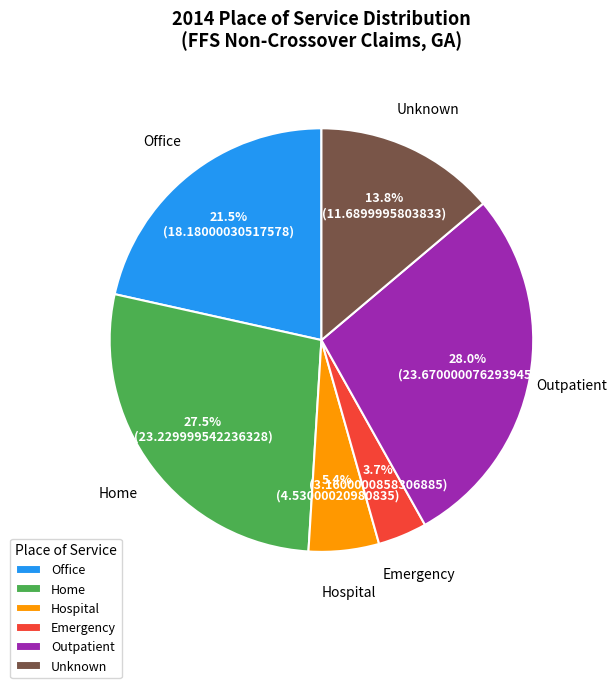

To the nearest percent, what is the average slice percentage?

17%